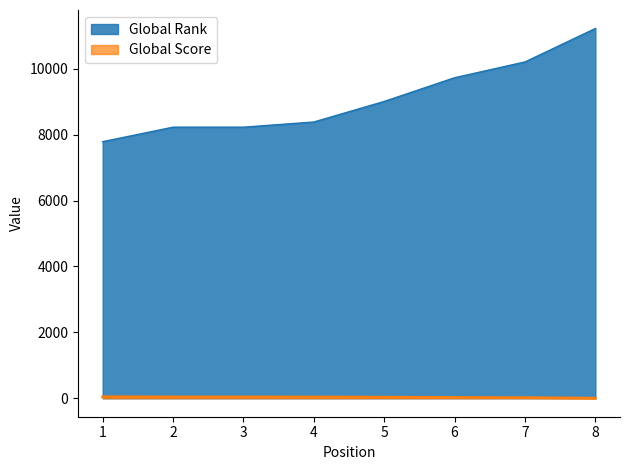

How many lines are shown in the chart?

2